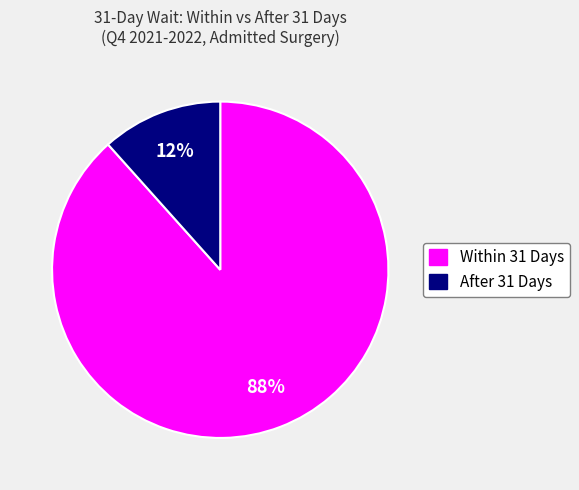

Which has a higher value, Within 31 Days or After 31 Days?

Within 31 Days